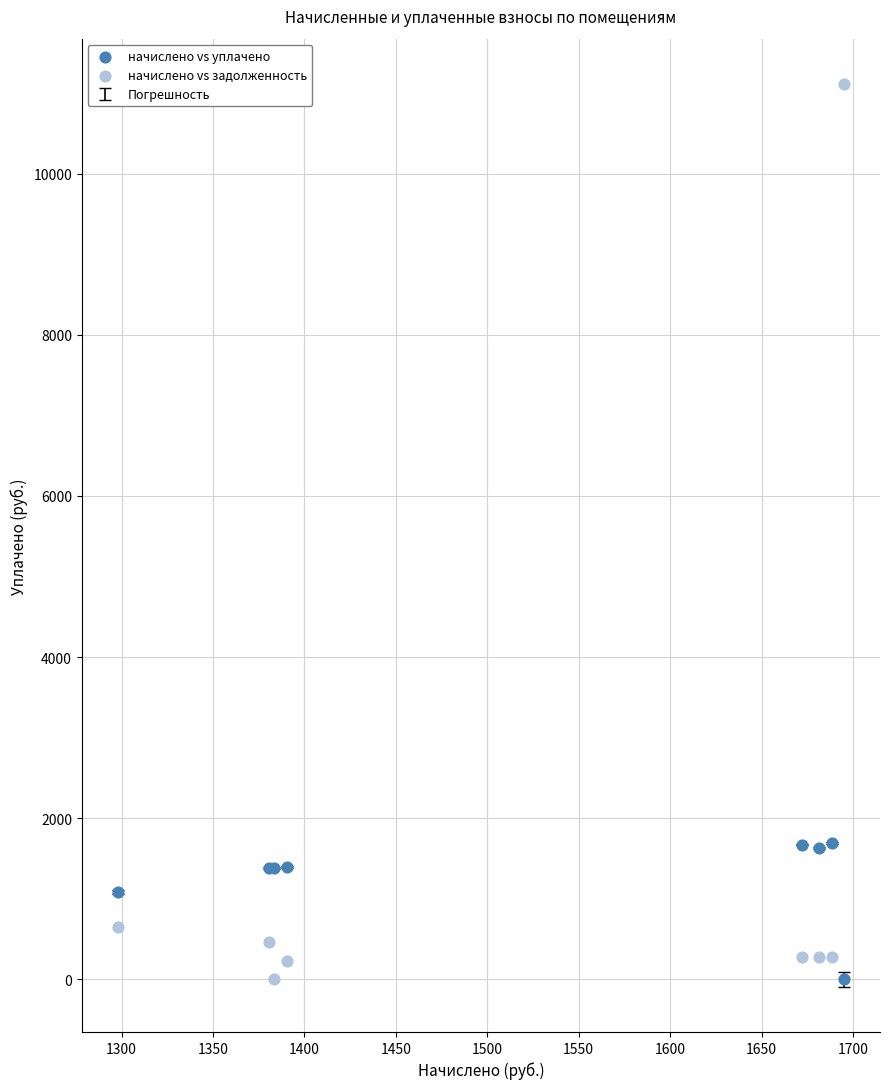

Which series contains the highest Y value?

начислено vs задолженность